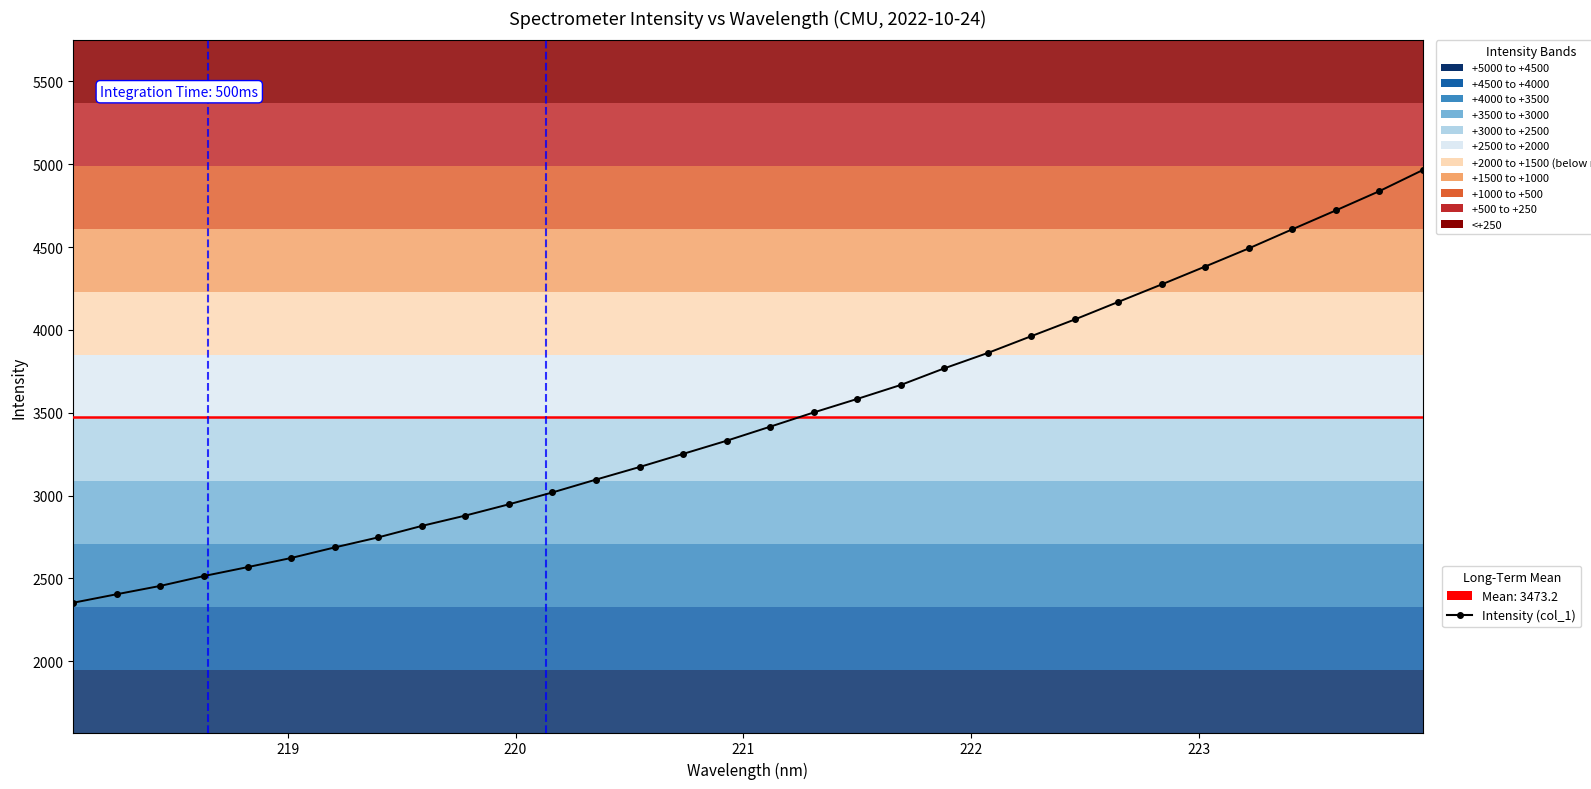

True or false: the data has more than 0 interior local peaks.

False